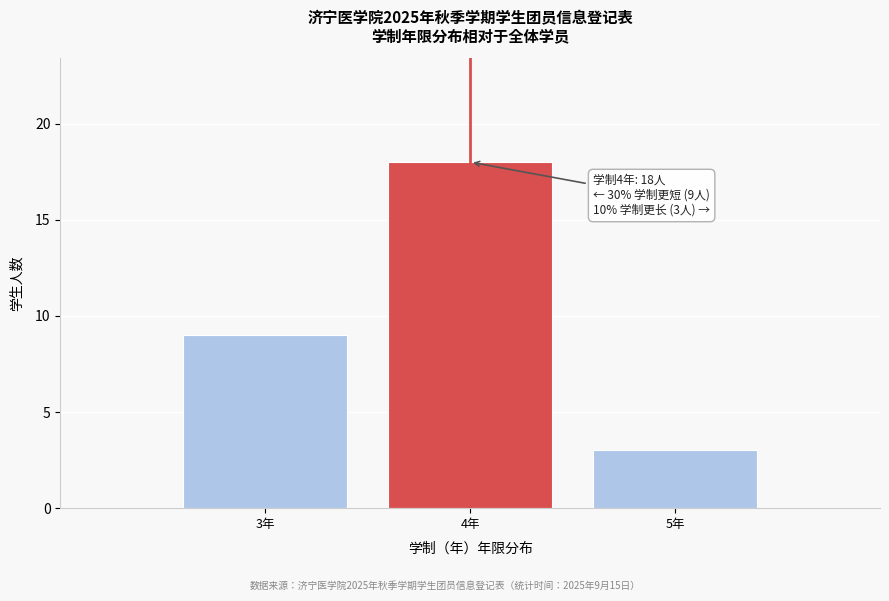

Which range on the x-axis has the tallest bar?

3.5 to 4.5